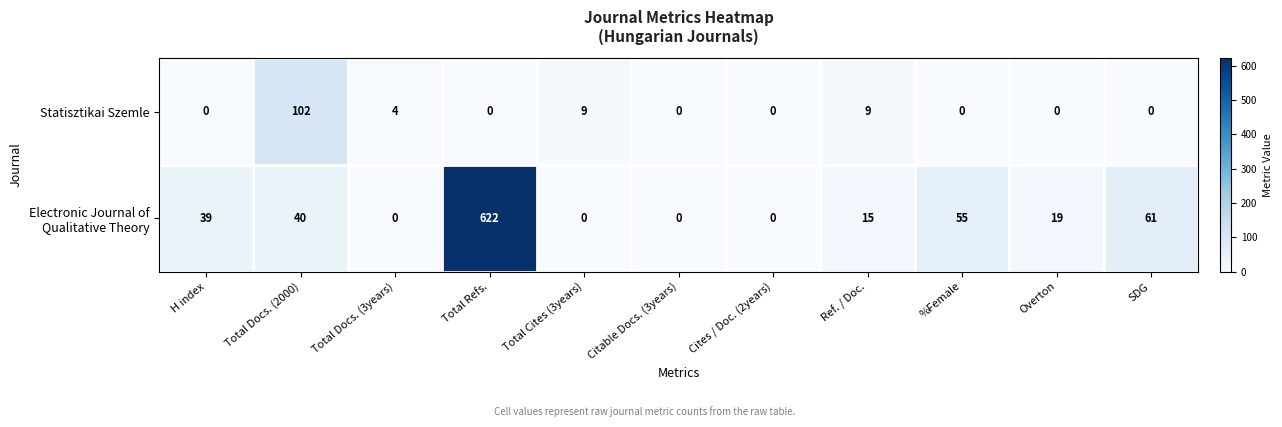

True or false: Statisztikai Szemle has a value of 0 at %Female.

True